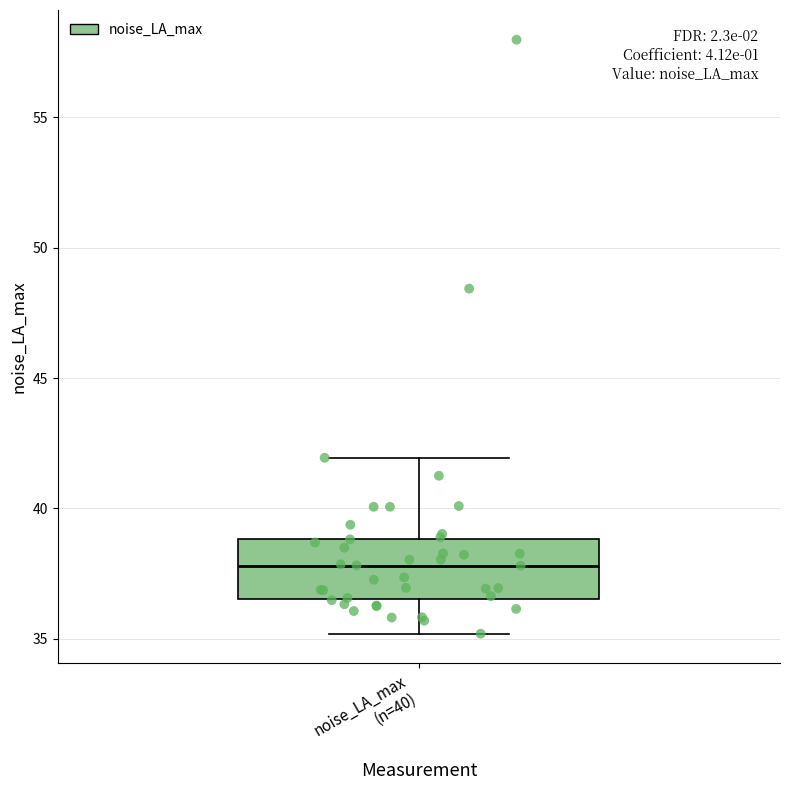

Where does the median line of the box for noise_LA_max (n=40) sit on the y-axis? The values are not printed on the chart, so give them approximately, as read against the axis.

38.0